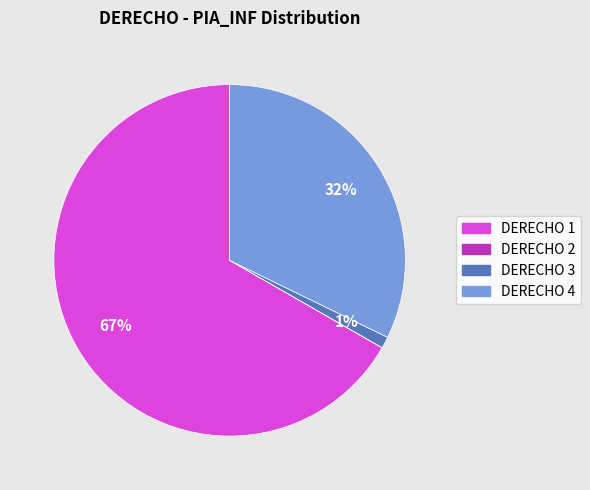

Does any single category account for the majority?

Yes